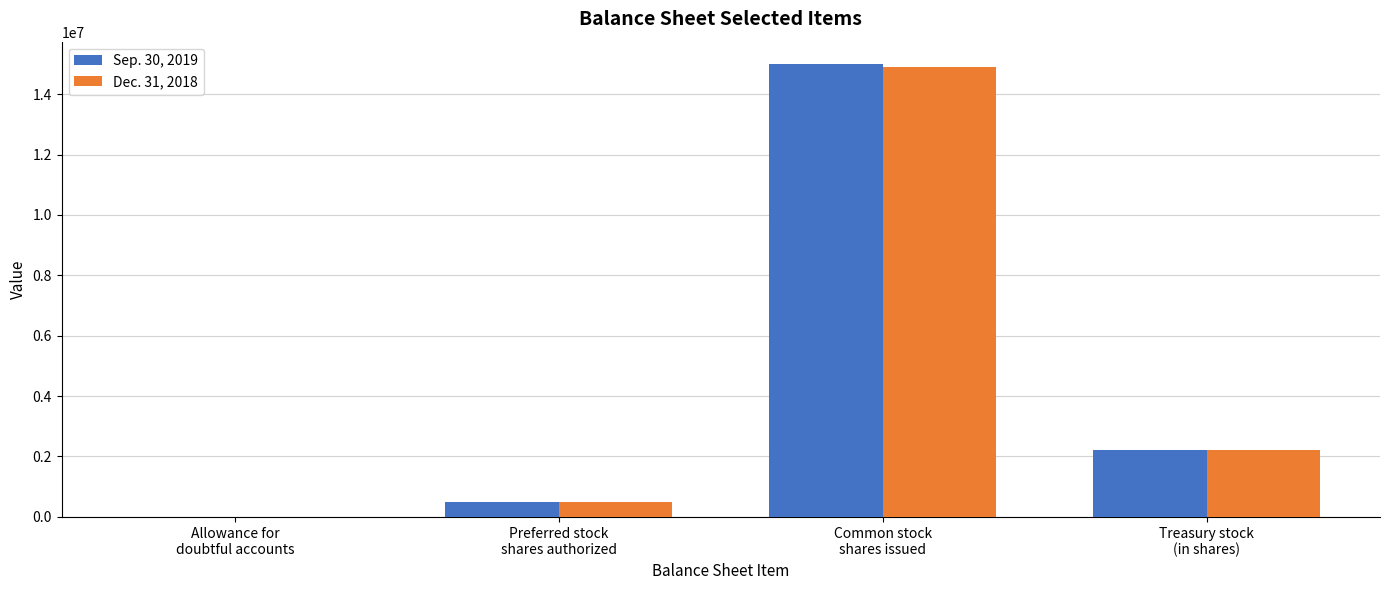

True or false: Sep. 30, 2019 has a value of 2214737 at Treasury stock
(in shares).

True